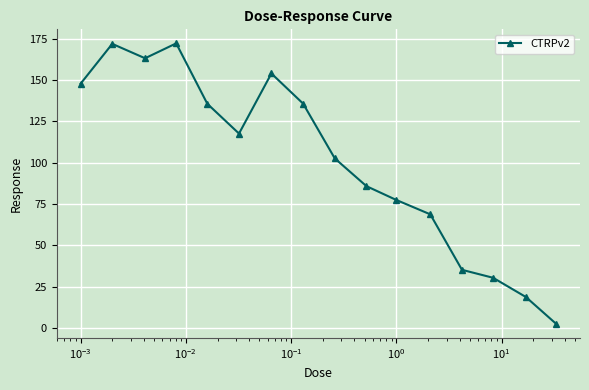

What is the average value?

101.2